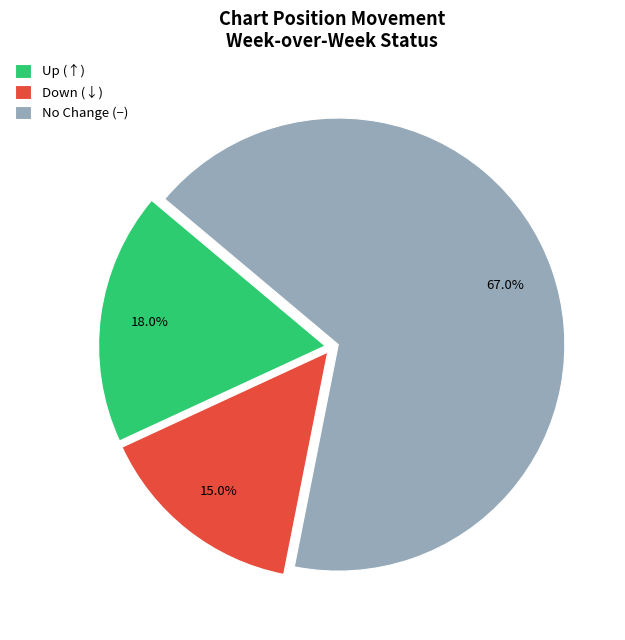

To the nearest percent, what is the average slice percentage?

33%